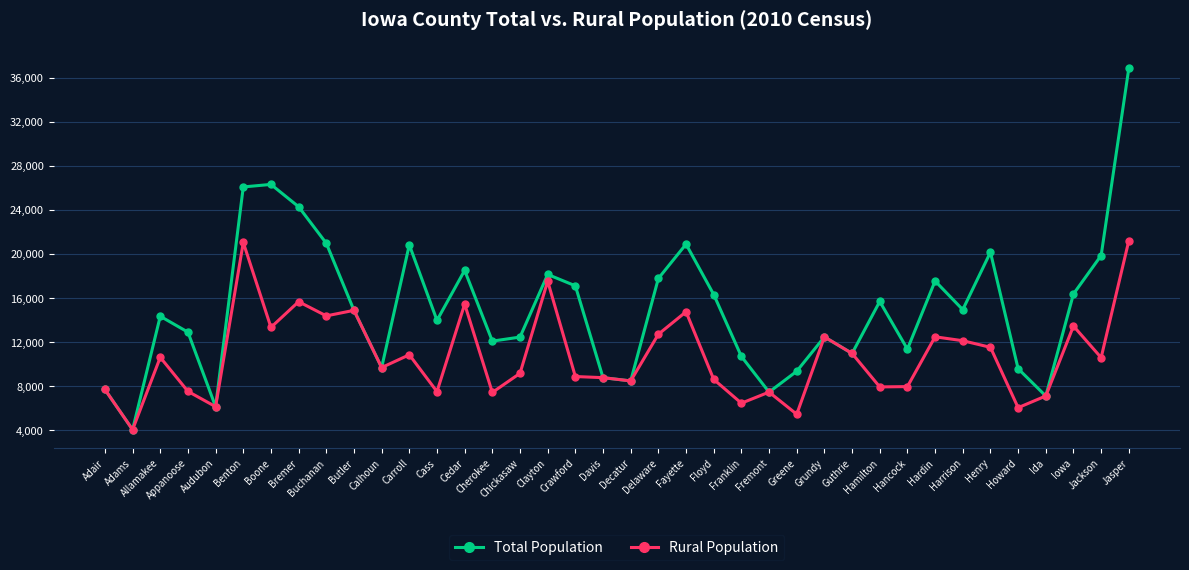

Is it true that Total Population equals 4029 at Adams?

True